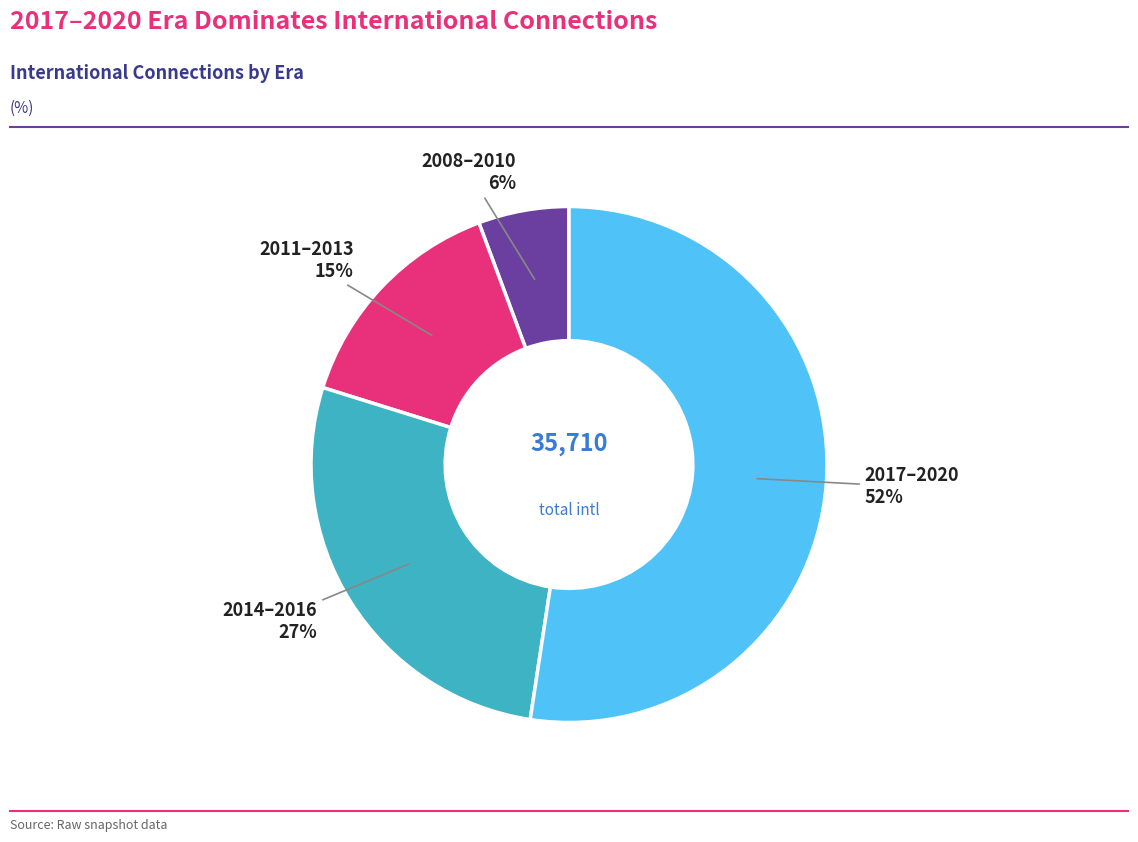

Which slice is the largest?

2017–2020